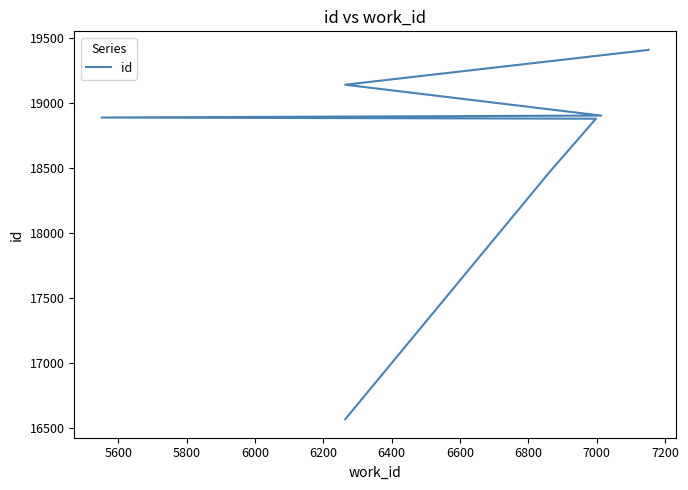

Which has a higher value, 5600 or 6200?

6200